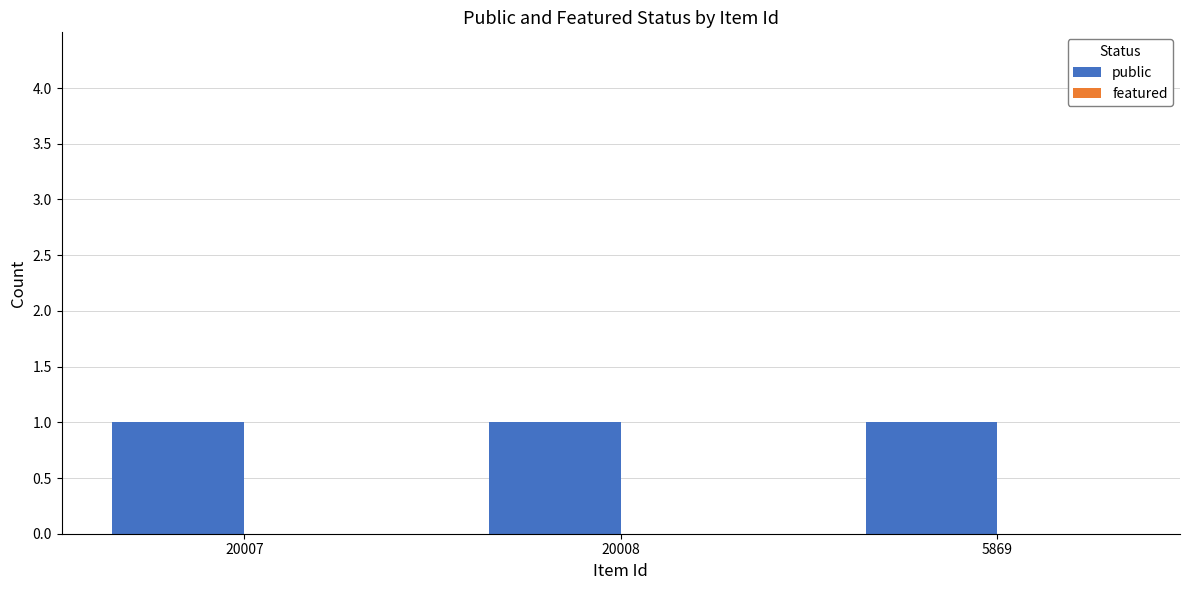

Rank the series by their maximum value, from highest to lowest.

public, featured